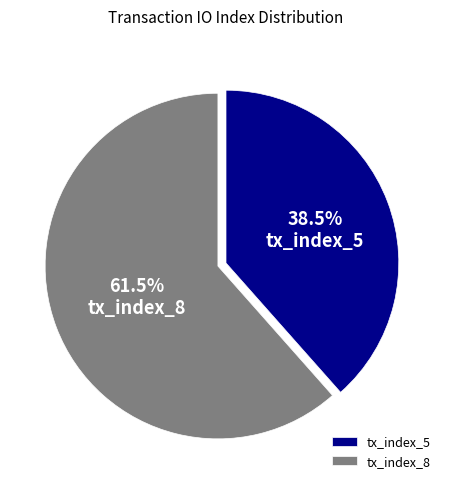

Is the sum of tx_index_8 and tx_index_5 greater than half?

Yes